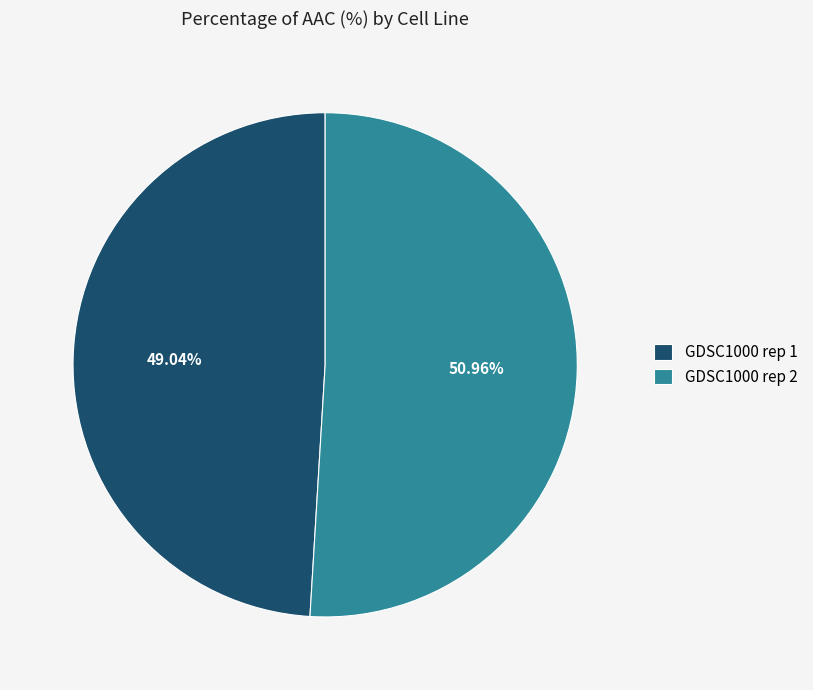

How many segments does this pie chart have?

2